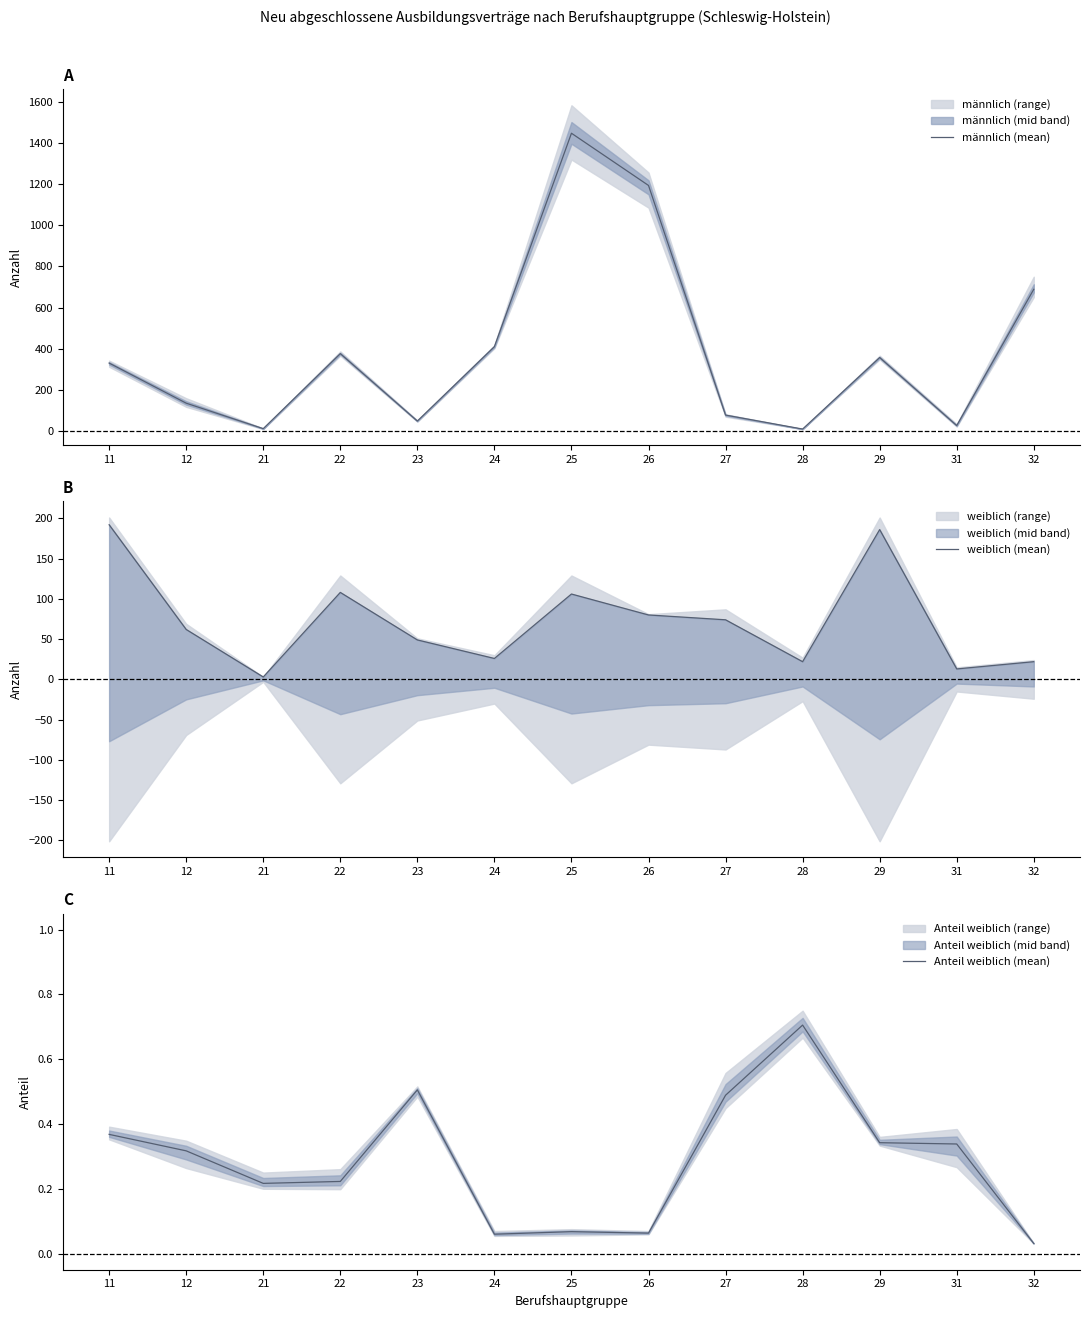

Reading left to right, list all the values displayed in this chart.

männlich (mean): 11=330.0	12=135.0	21=11.0	22=376.0	23=48.0	24=410.0	25=1448.0	26=1194.0	27=77.0	28=9.0	29=357.0	31=26.0	32=689.0
weiblich (mean): 11=192.0	12=62.0	21=3.0	22=108.0	23=49.0	24=26.0	25=106.0	26=80.0	27=74.0	28=22.0	29=186.0	31=13.0	32=22.0
Anteil weiblich (mean): 11=0.4	12=0.3	21=0.2	22=0.2	23=0.5	24=0.1	25=0.1	26=0.1	27=0.5	28=0.7	29=0.3	31=0.3	32=0.0